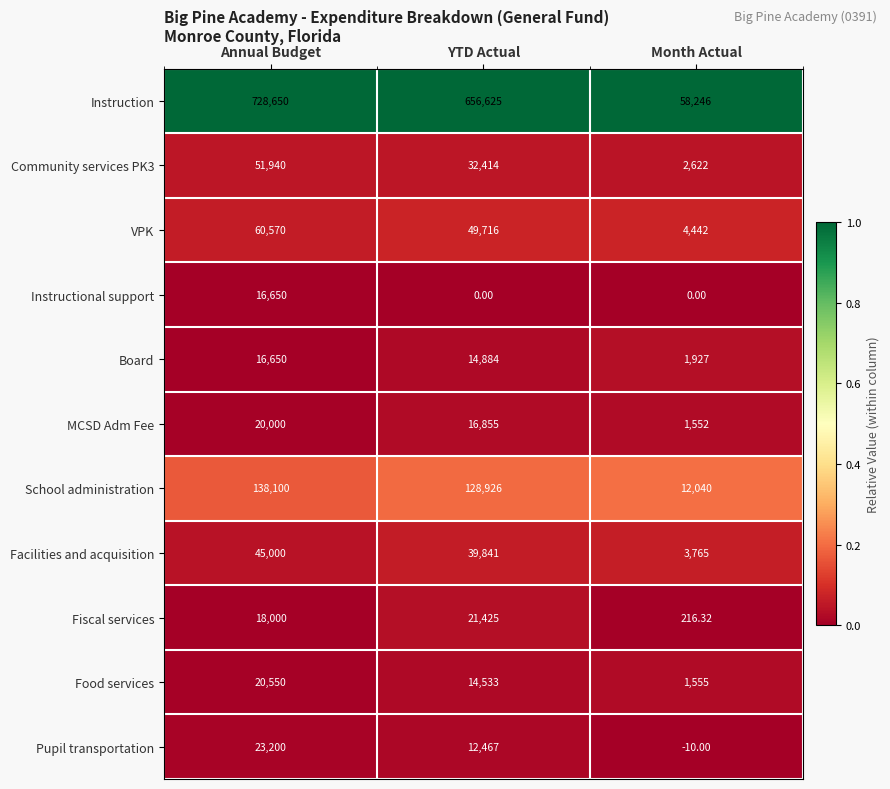

List the labels in order of VPK value, smallest first.

Month Actual, YTD Actual, Annual Budget